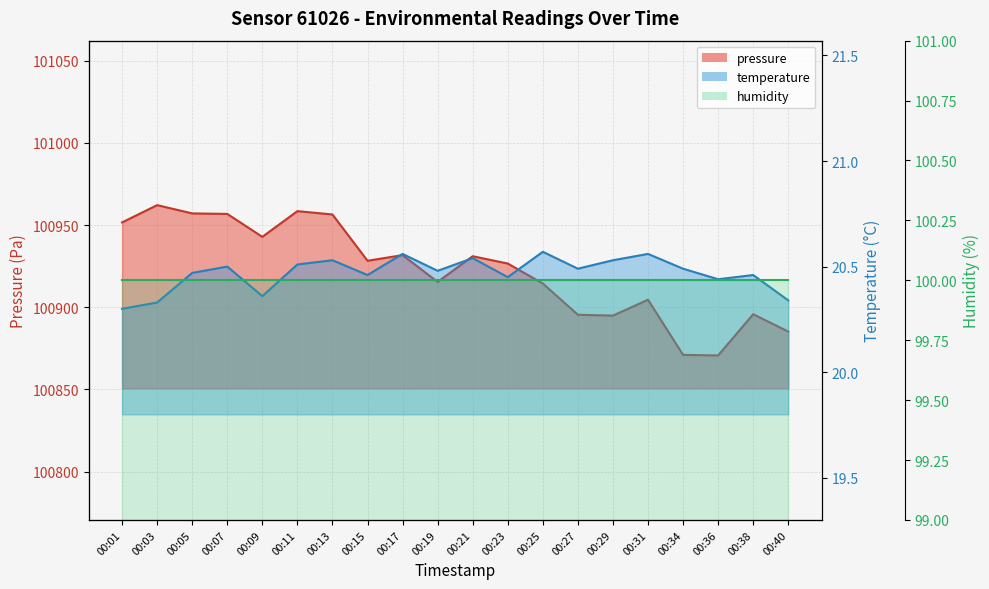

At how many categories does at least one series exceed 86453?

20